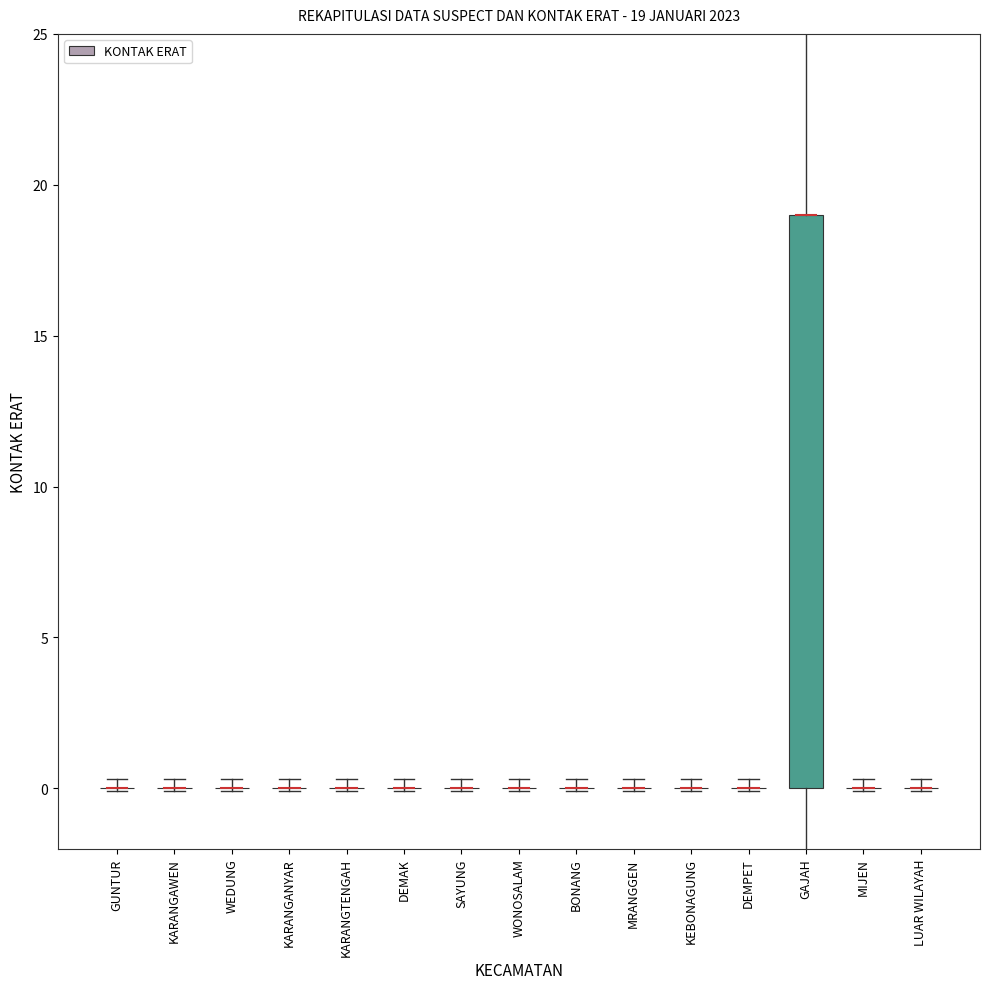

True or false: the data shows 11 at KARANGAWEN.

False